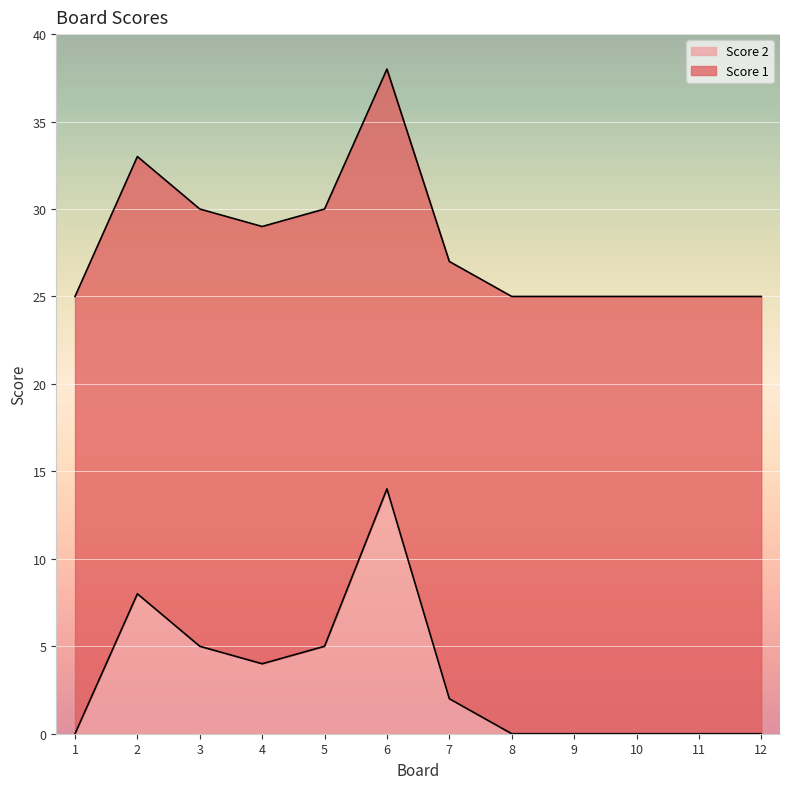

The chart shows a value of 3 at 5. True or false?

False